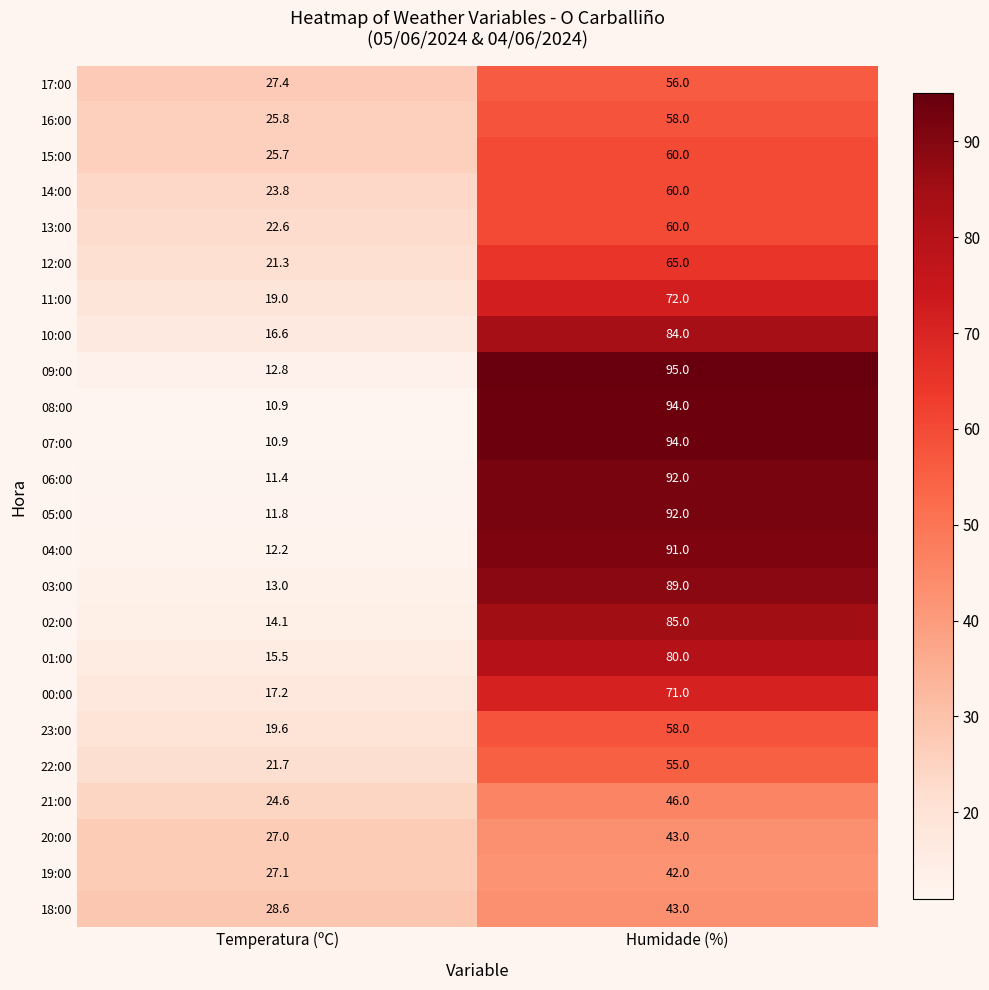

What is the maximum value shown in the chart?

95.0